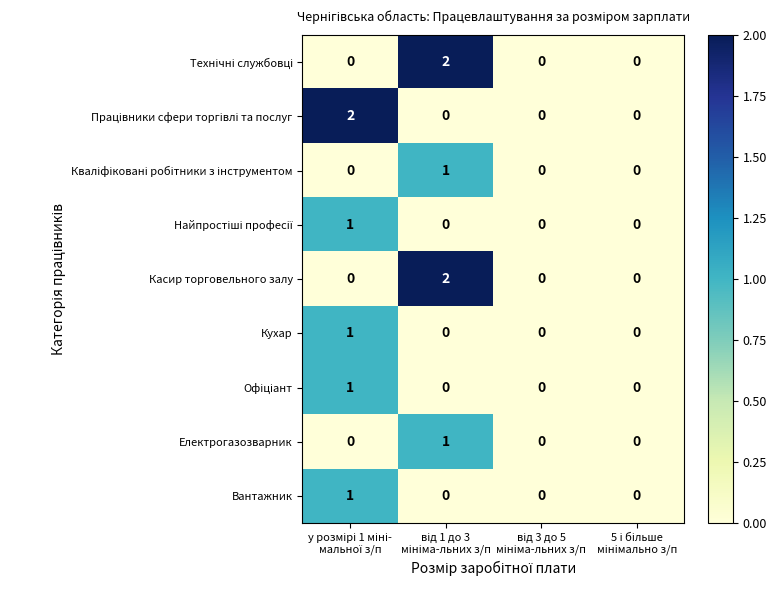

How many data points in Електрогазозварник are above 0?

1